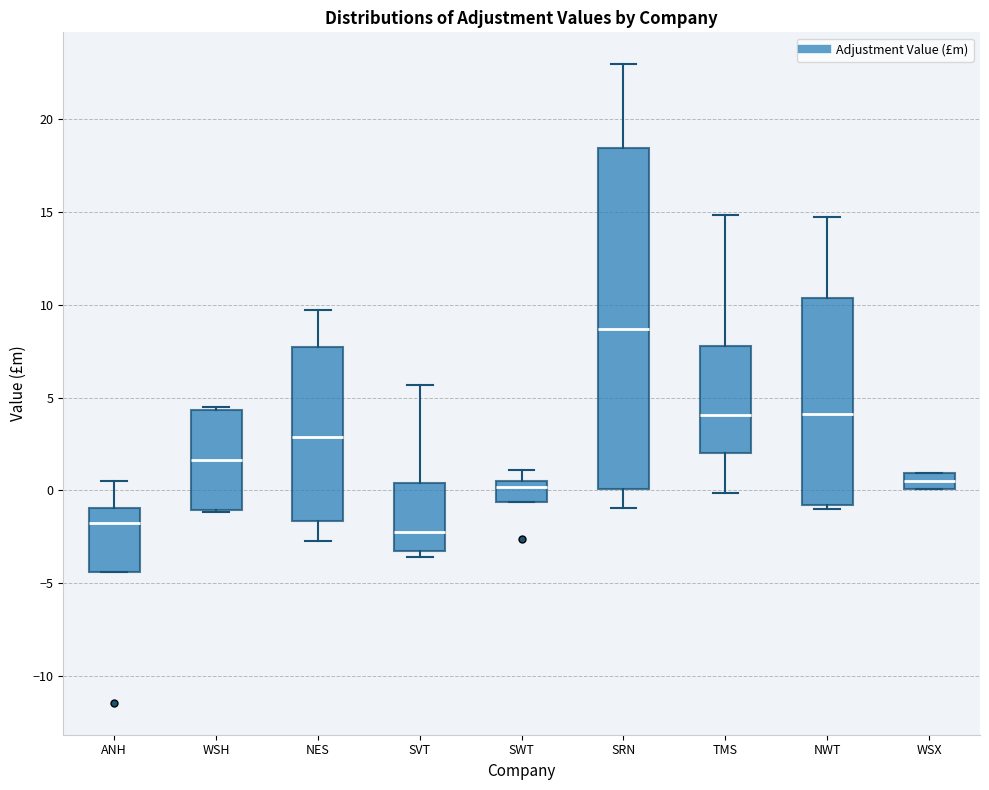

Reading left to right, transcribe this box plot: for each box, give where its median line is, the range the box spans, and where its two whiskers end, as read against the y-axis. The values are not printed on the chart, so give them approximately, as read against the axis.

ANH: median -1.5, box -4.5 to -1.0, whiskers -4.5 to 0.5
WSH: median 1.5, box -1.0 to 4.5, whiskers -1.0 to 4.5 (just above the box's upper edge)
NES: median 3.0, box -1.5 to 7.5, whiskers -2.5 to 9.5
SVT: median -2.5, box -3.5 to 0.5, whiskers -3.5 (just below the box's lower edge) to 5.5
SWT: median 0.0, box -0.5 to 0.5, whiskers -0.5 to 1.0
SRN: median 8.5, box 0.0 to 18.5, whiskers -1.0 to 23.0
TMS: median 4.0, box 2.0 to 8.0, whiskers 0.0 to 15.0
NWT: median 4.0, box -1.0 to 10.5, whiskers -1.0 (just below the box's lower edge) to 14.5
WSX: median 0.5, box 0.0 to 1.0, whiskers 0.0 to 1.0